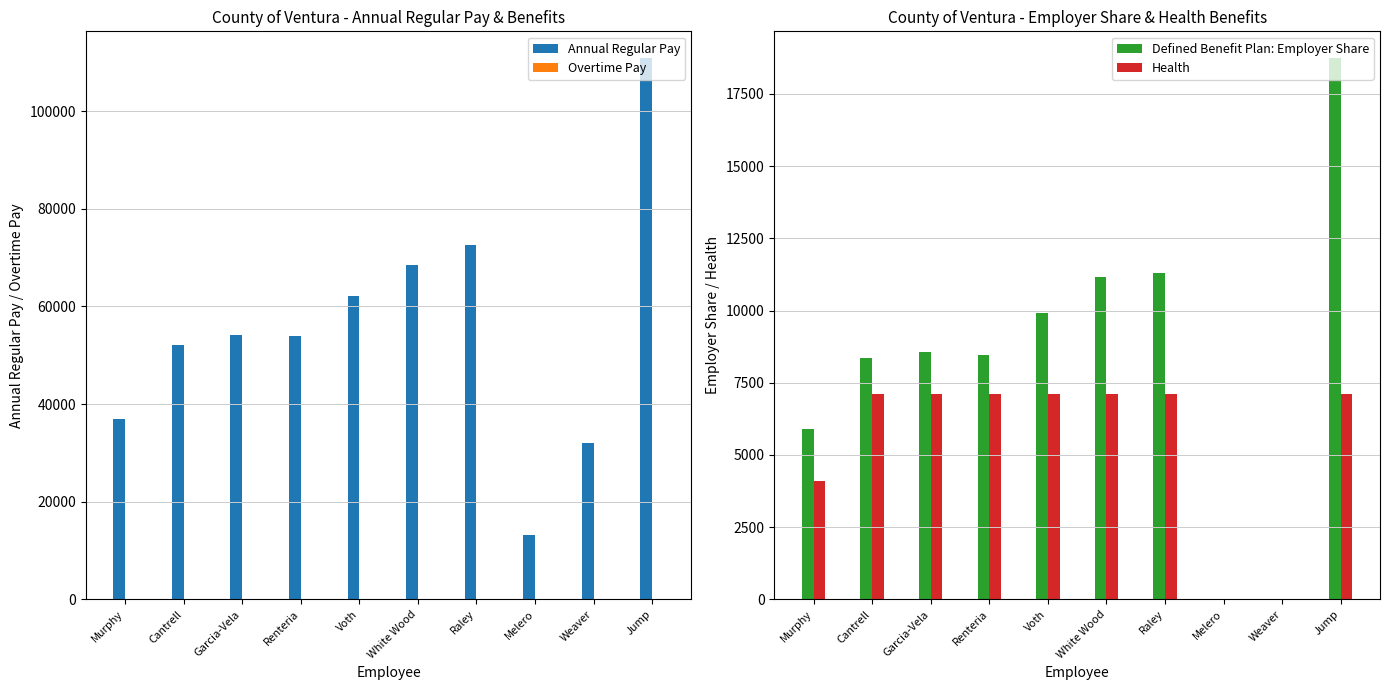

What is the difference between the second highest and minimum values in the Health series?

7098